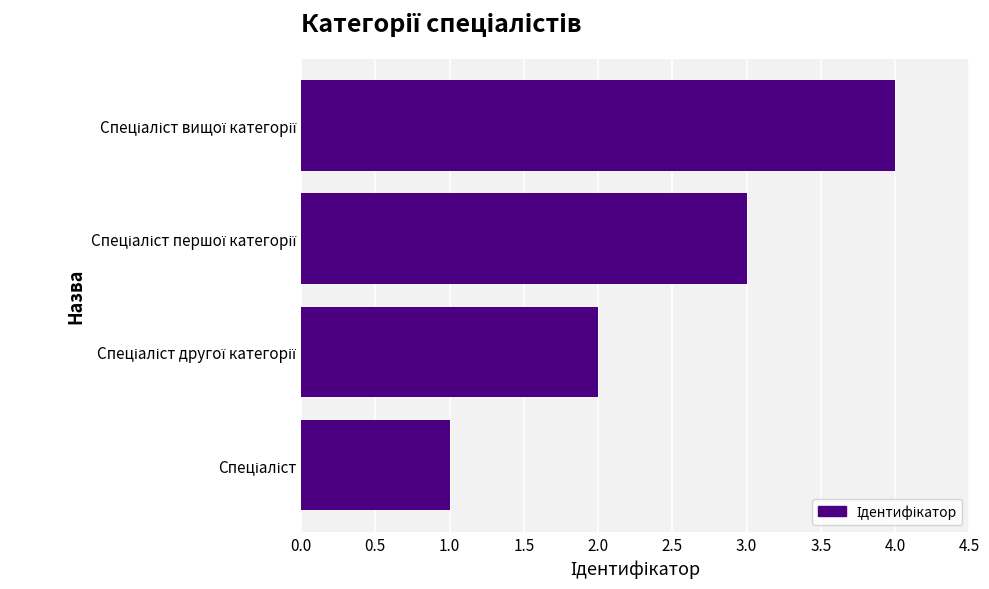

What is the sum of all values?

10